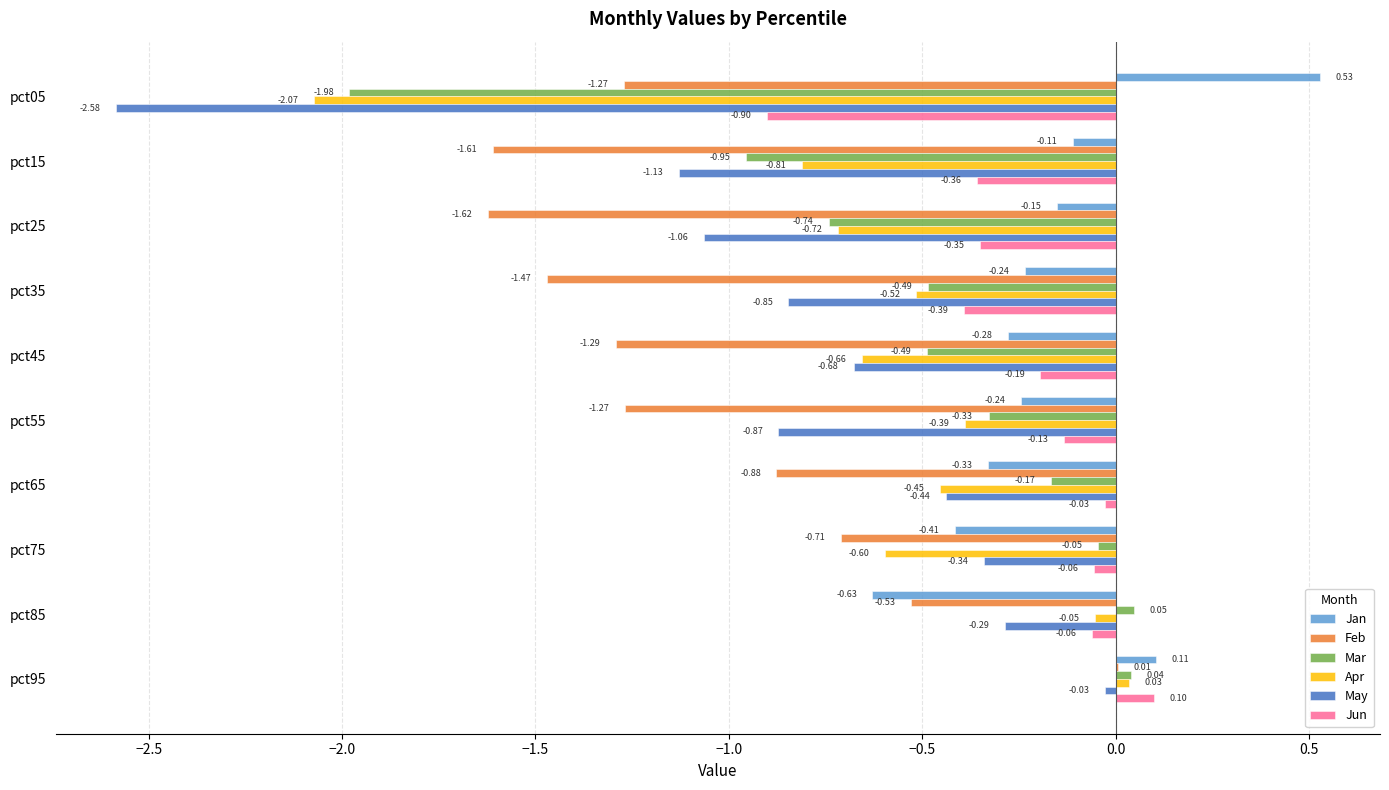

Between pct45 and pct75, which series saw the biggest shift?

Feb